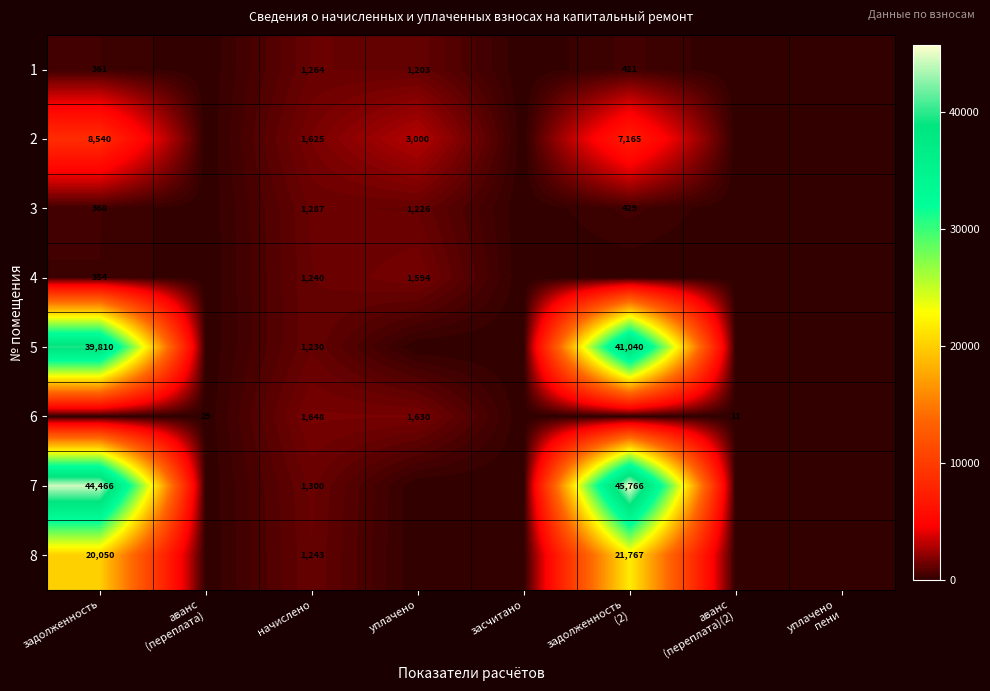

Which category has the highest value across all series?

задолженность
(2)